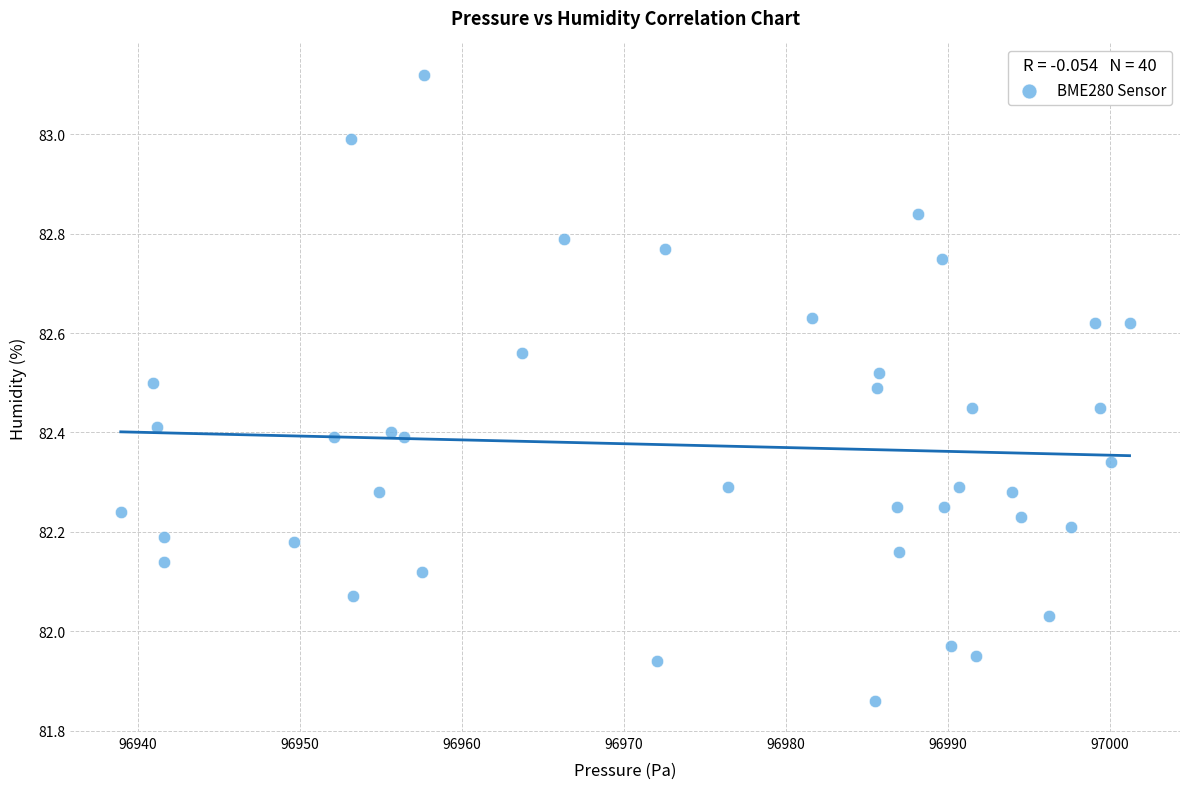

What is the range of X values (max minus min)?

62.3